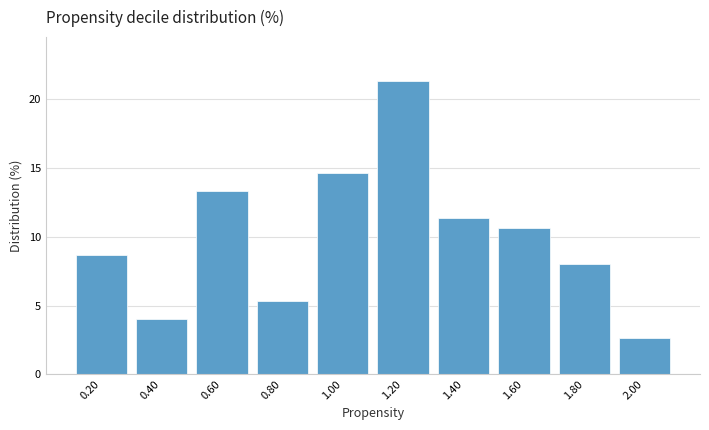

Which range on the x-axis has the tallest bar?

1.1 to 1.3